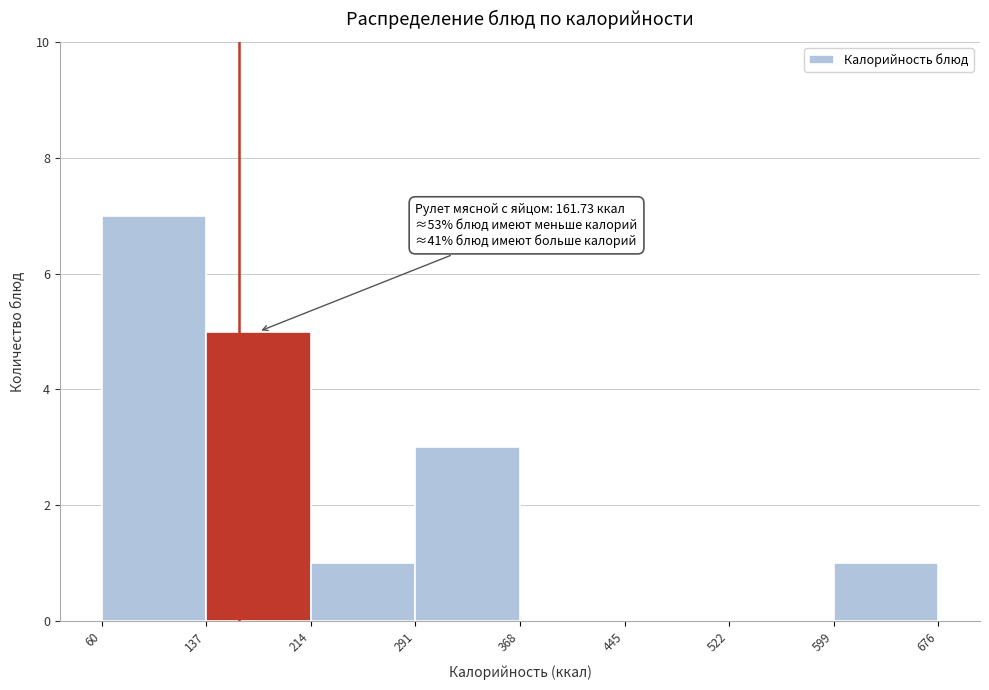

Which range on the x-axis has the tallest bar?

60 to 137